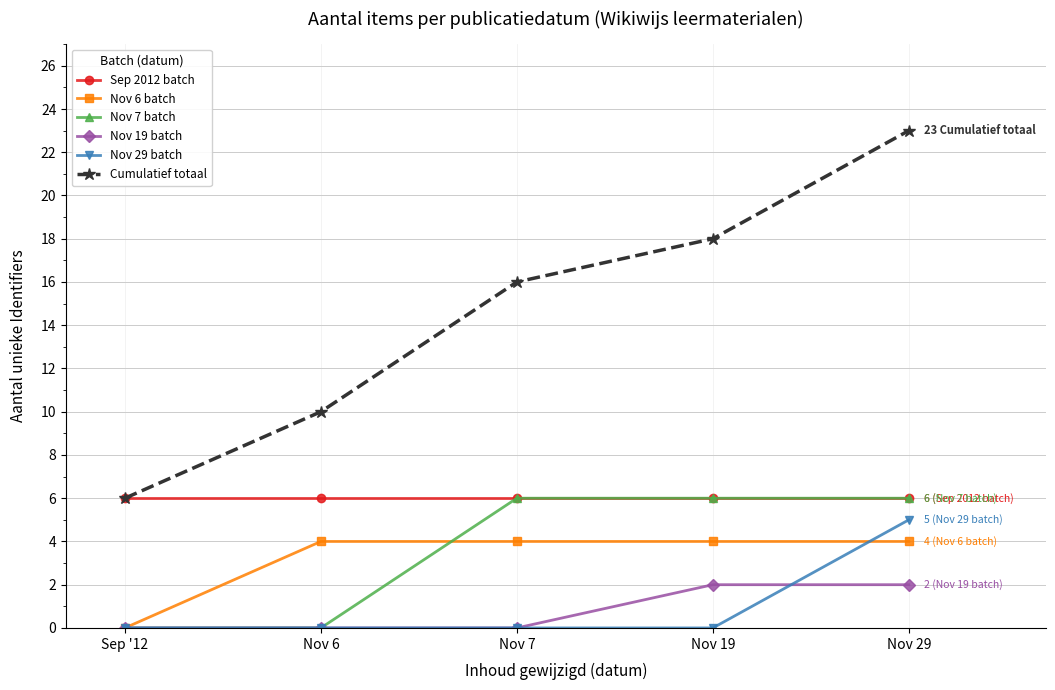

At which category is the sum across all series the highest?

Nov 29